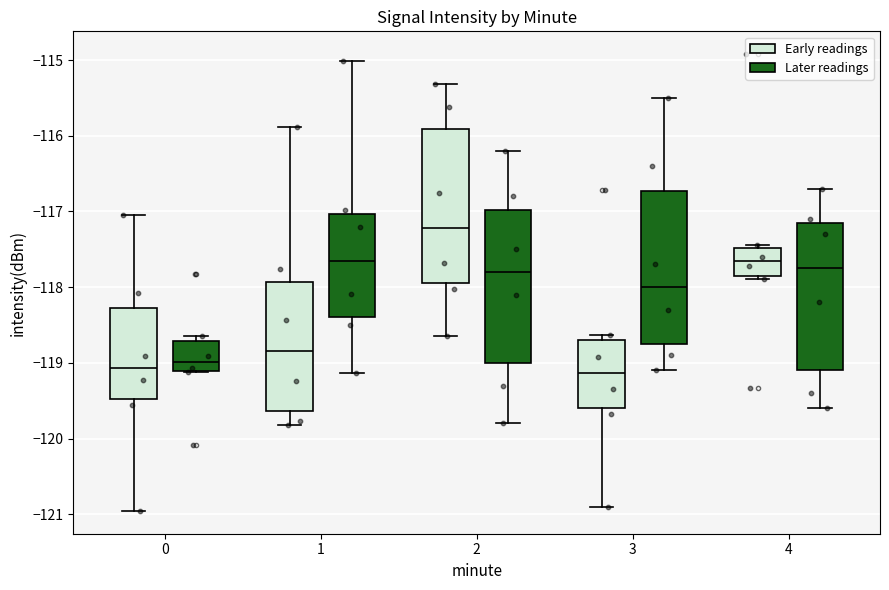

Where does the median line of the box for 0 (Early readings) sit on the y-axis? The values are not printed on the chart, so give them approximately, as read against the axis.

-119.1